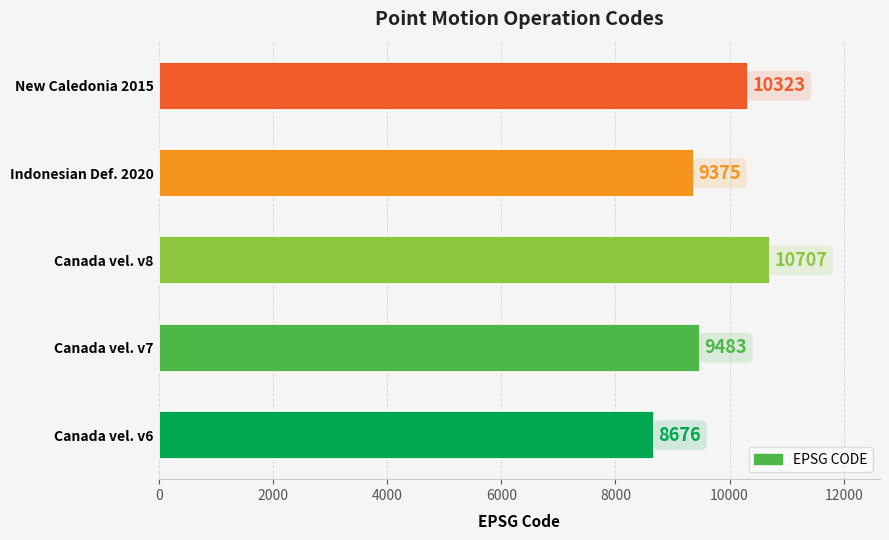

Reading bottom to top, extract all data points from this chart.

Canada vel. v6=8676	Canada vel. v7=9483	Canada vel. v8=10707	Indonesian Def. 2020=9375	New Caledonia 2015=10323